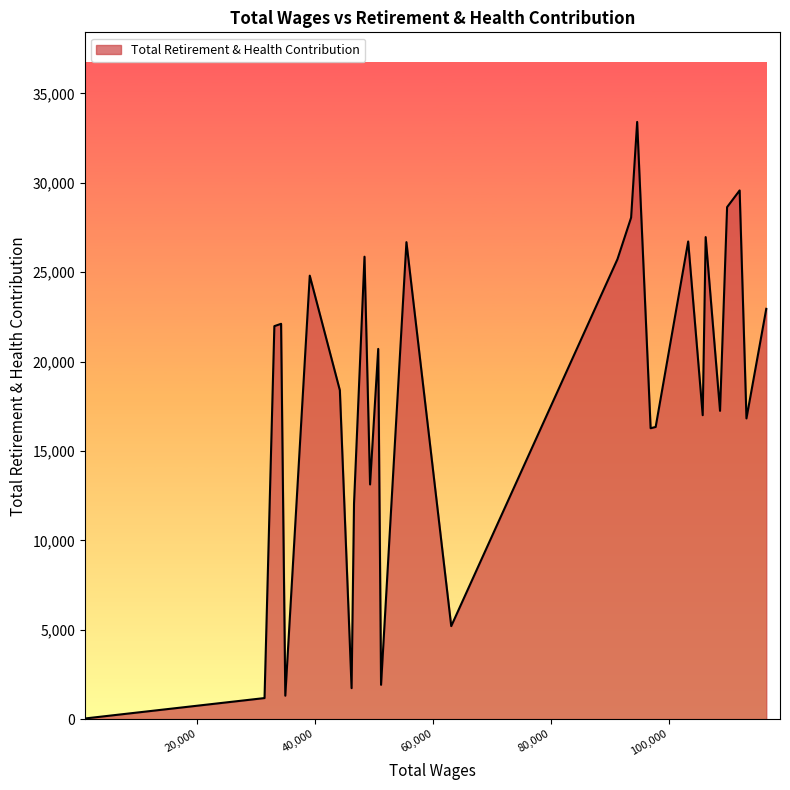

What is the difference between the maximum and minimum values?

33372